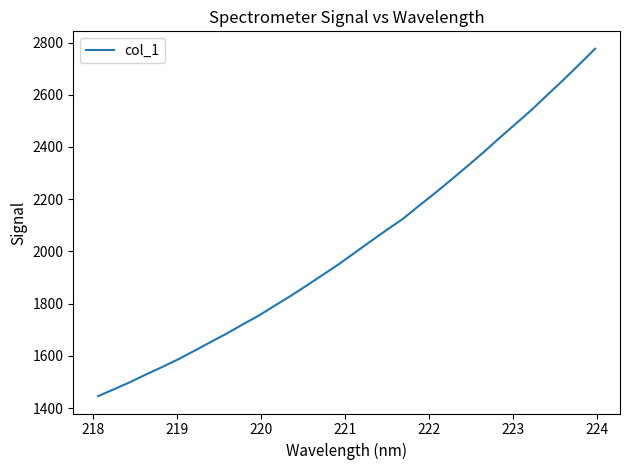

What is the difference between the maximum and minimum values?

1330.7